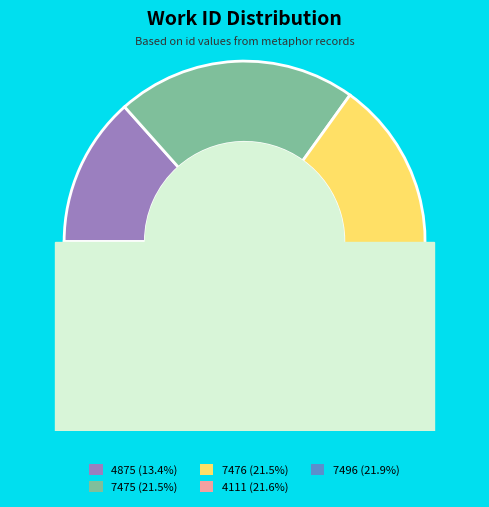

What is the total percentage of 4875 and 7475?

34.9%